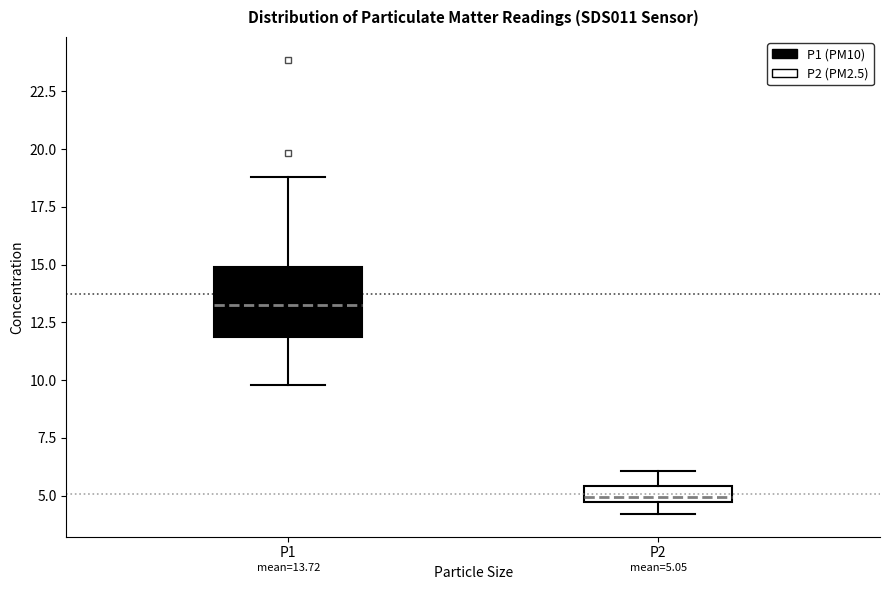

Comparing the boxes themselves (not the whiskers), which one is the tallest?

P1